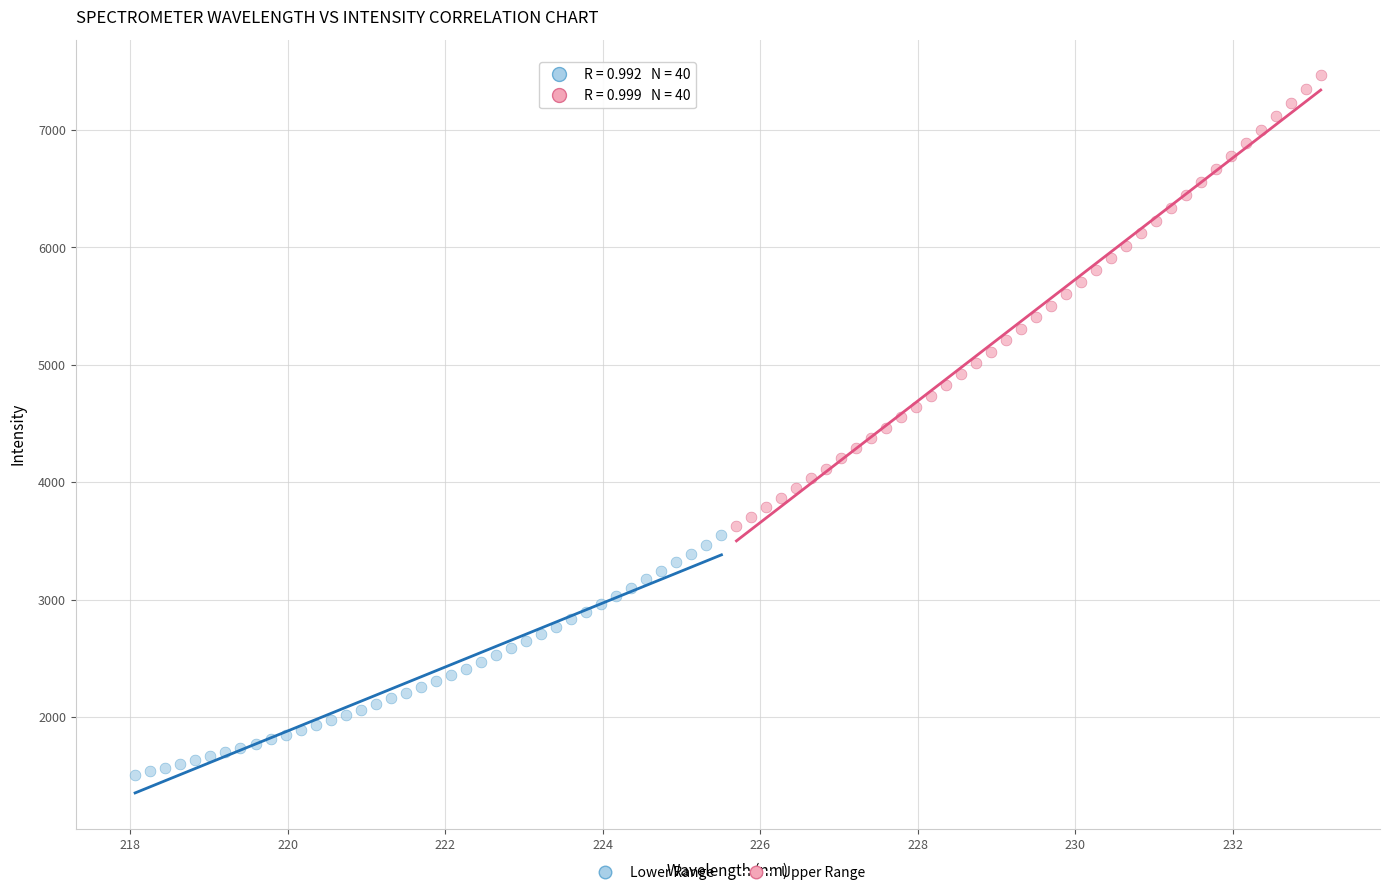

Which series contains the lowest Y value?

Lower Range